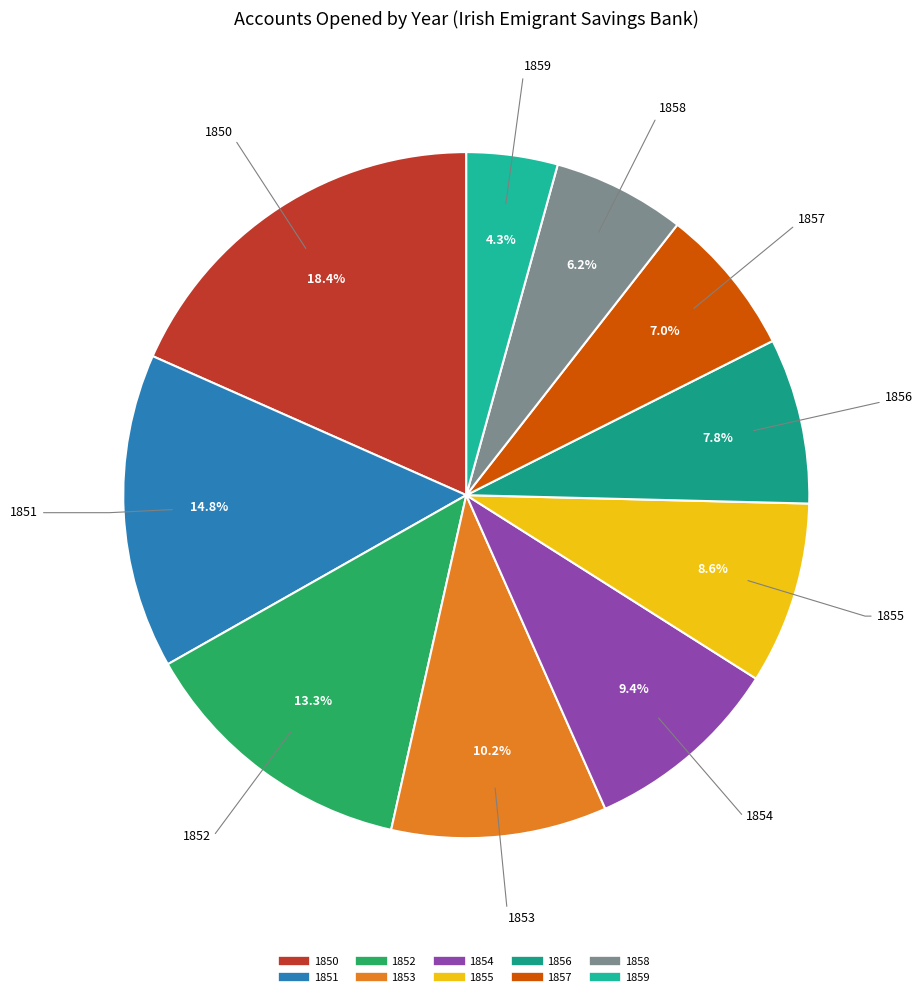

True or false: 1855 accounts for 9% of the total.

True